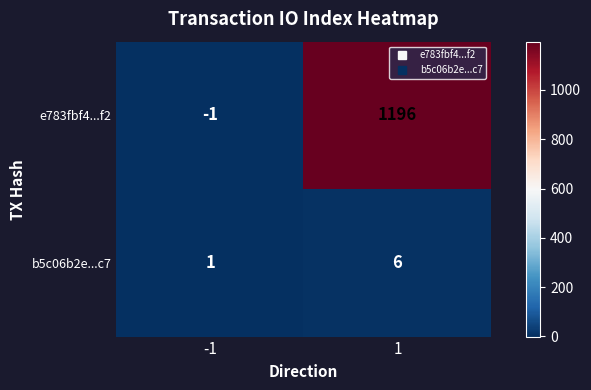

What is the difference between the maximum and minimum values in the e783fbf4...f2 series?

1197